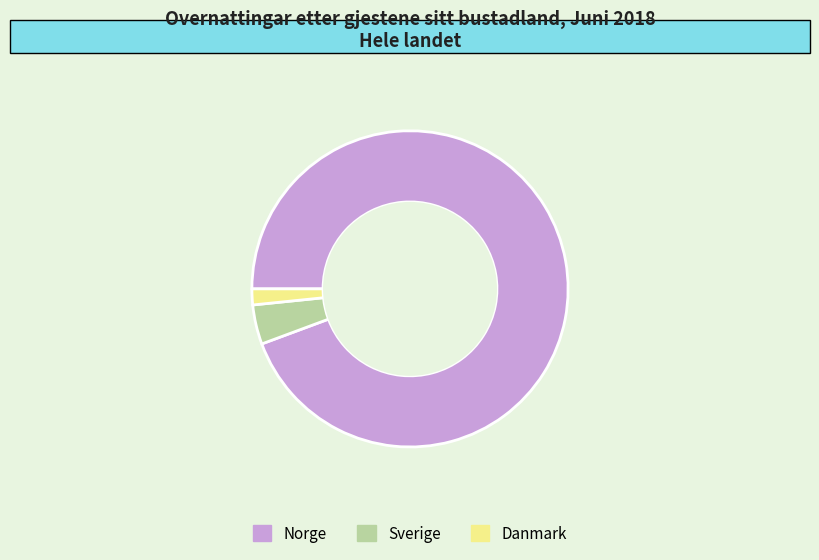

True or false: Danmark accounts for 16% of the total.

False